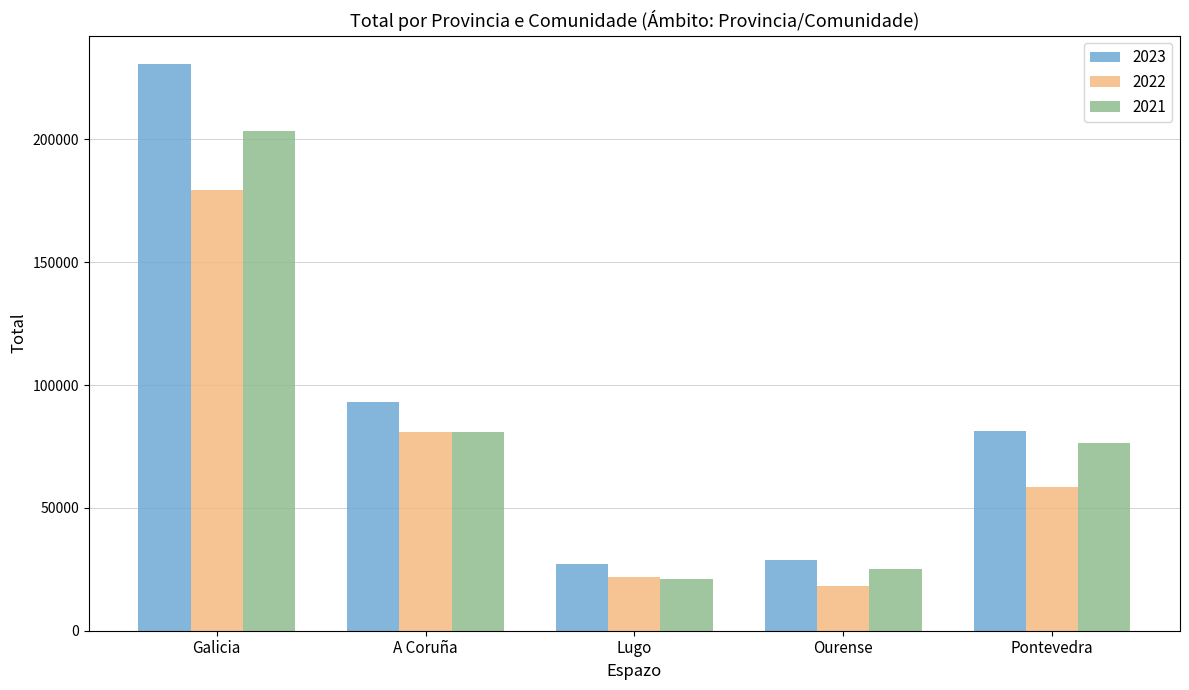

At which label does 2021 reach its minimum?

Lugo